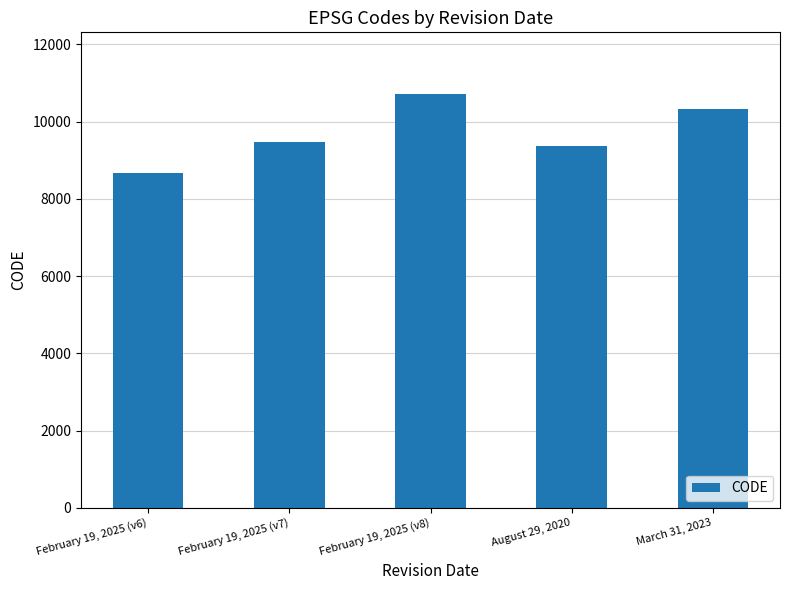

Rank the categories by value from highest to lowest.

February 19, 2025 (v8), March 31, 2023, February 19, 2025 (v7), August 29, 2020, February 19, 2025 (v6)